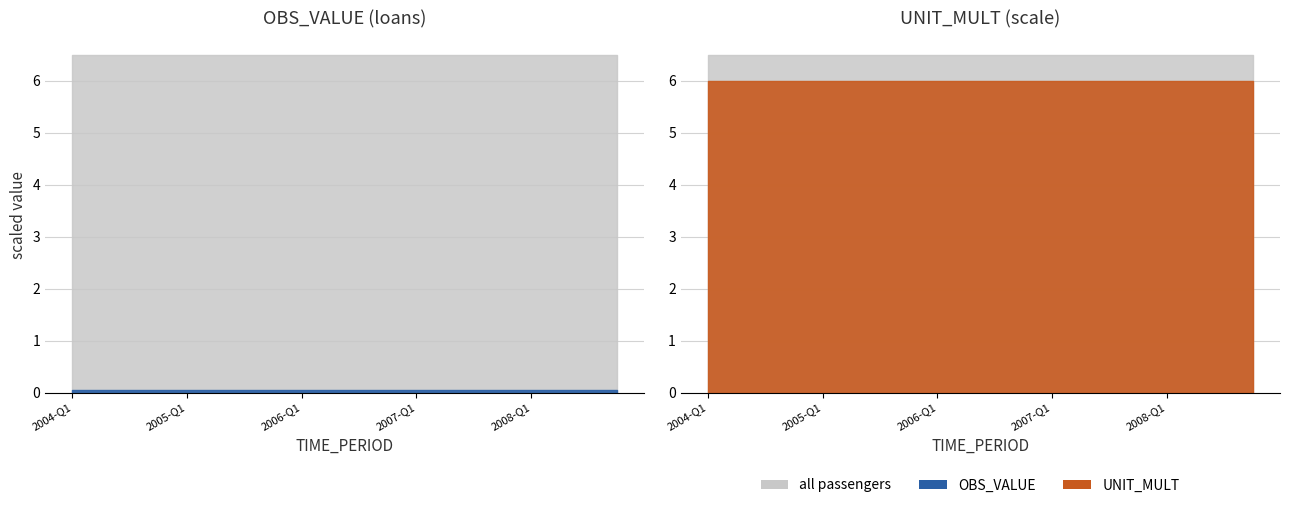

List the series in order of their overall mean, lowest first.

OBS_VALUE, UNIT_MULT